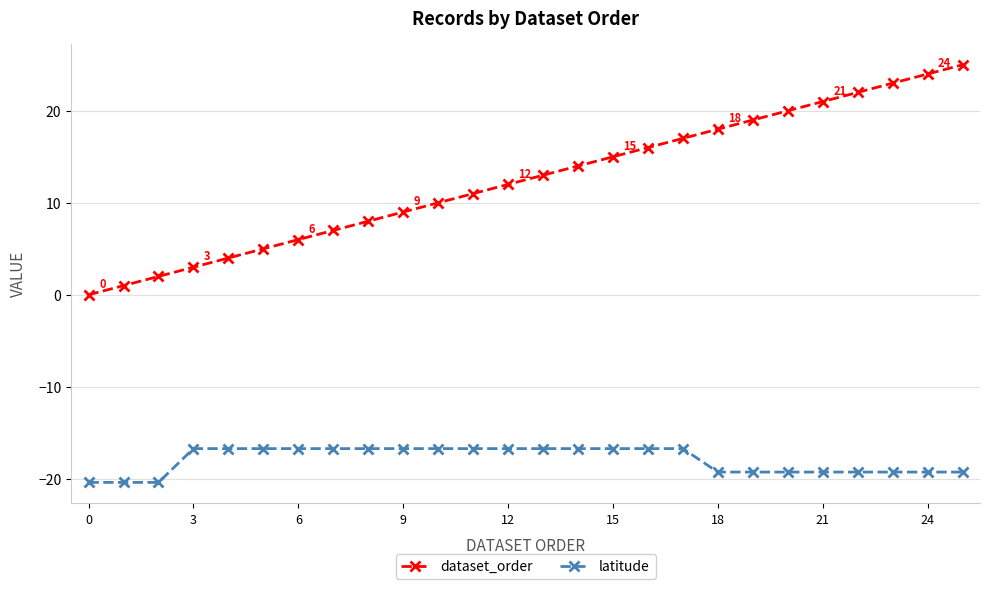

What is the average value of the dataset_order series?

12.5